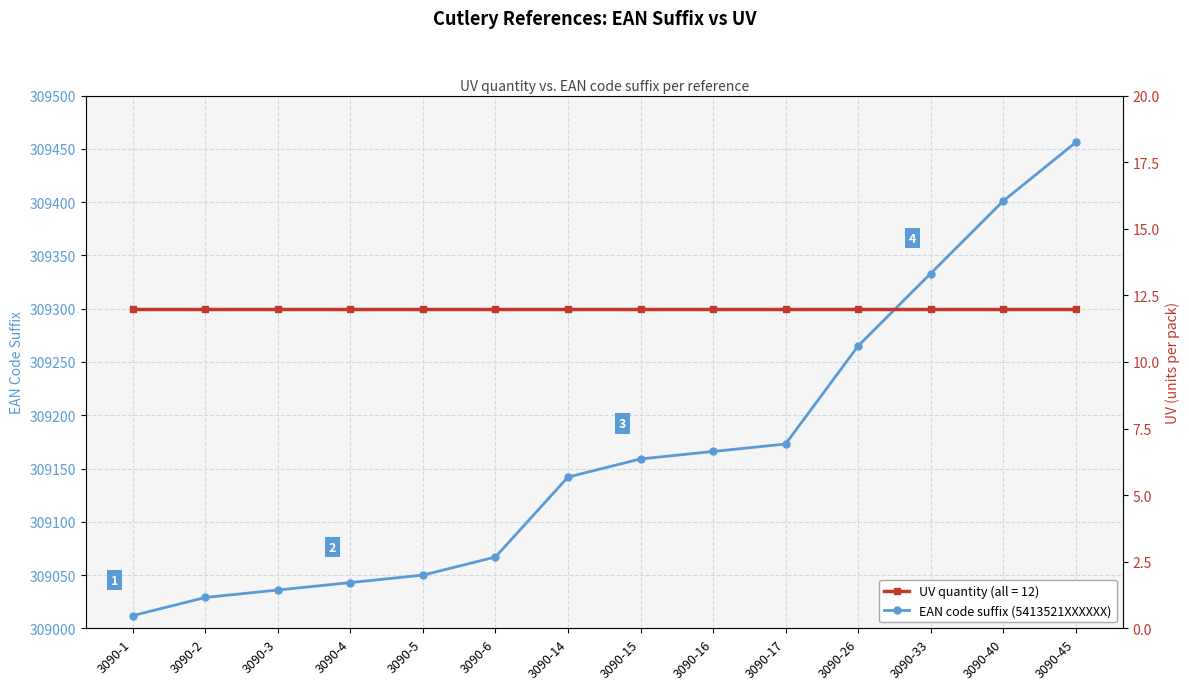

Rank the series by their maximum value, from highest to lowest.

EAN suffix, UV quantity